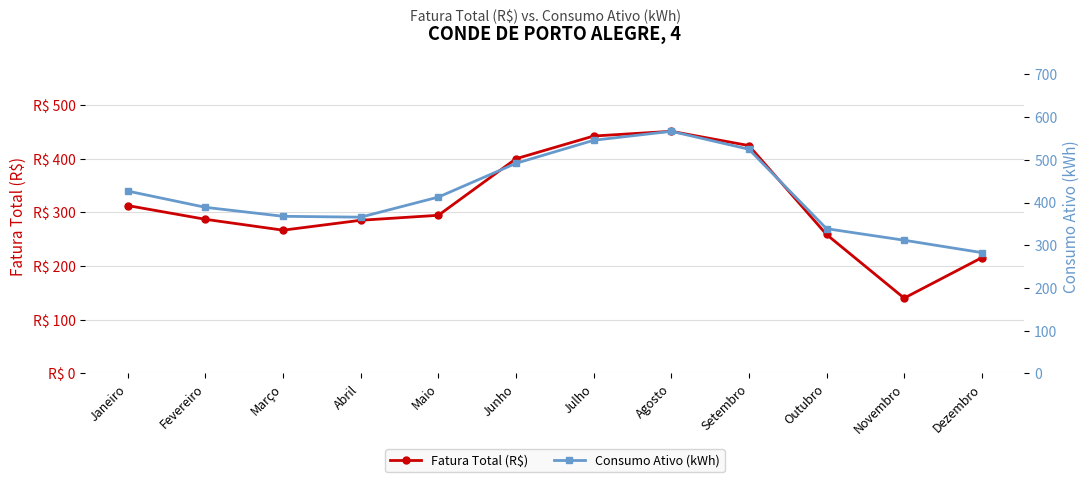

The value of Consumo Ativo (kWh) at Julho is 761.3. True or false?

False